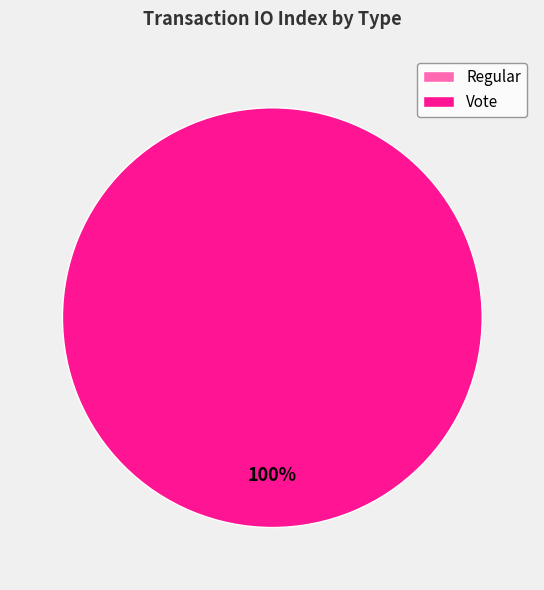

How many segments does this pie chart have?

2